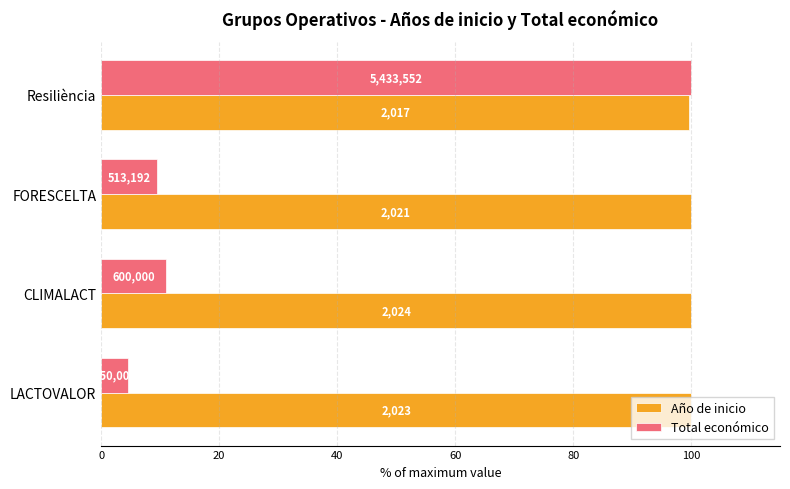

Which series has the largest total across all categories?

Año de inicio